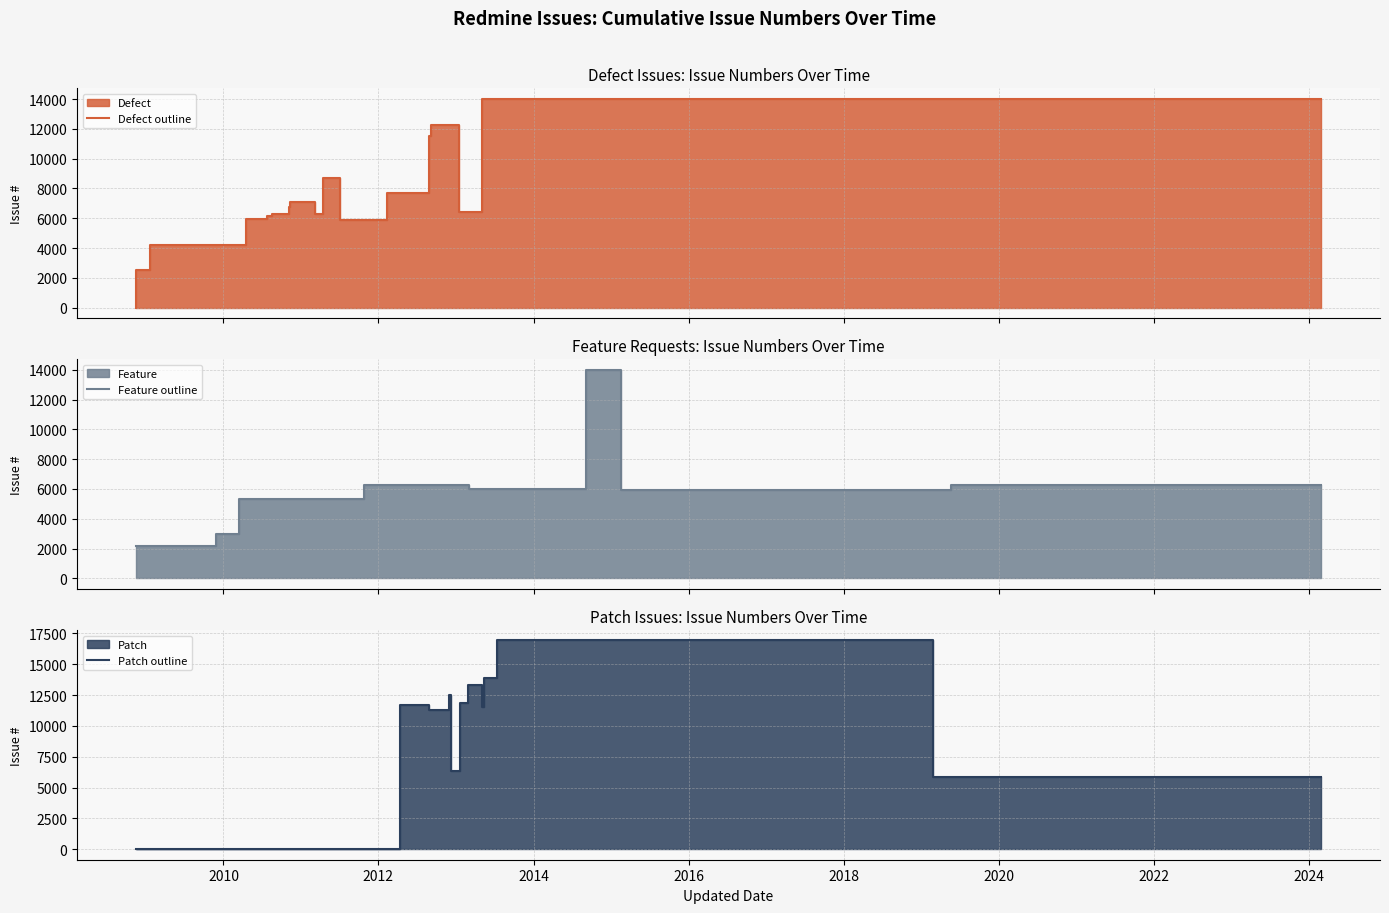

True or false: Patch outline has more than 2 points higher than both neighbors.

False